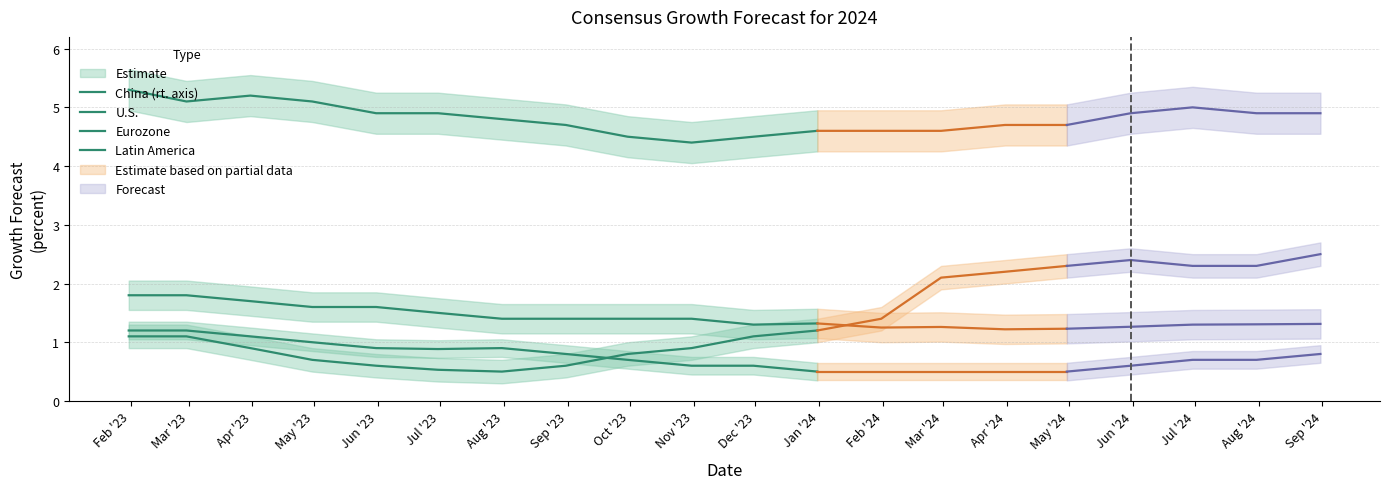

At which label does Eurozone reach its minimum?

Jan '24